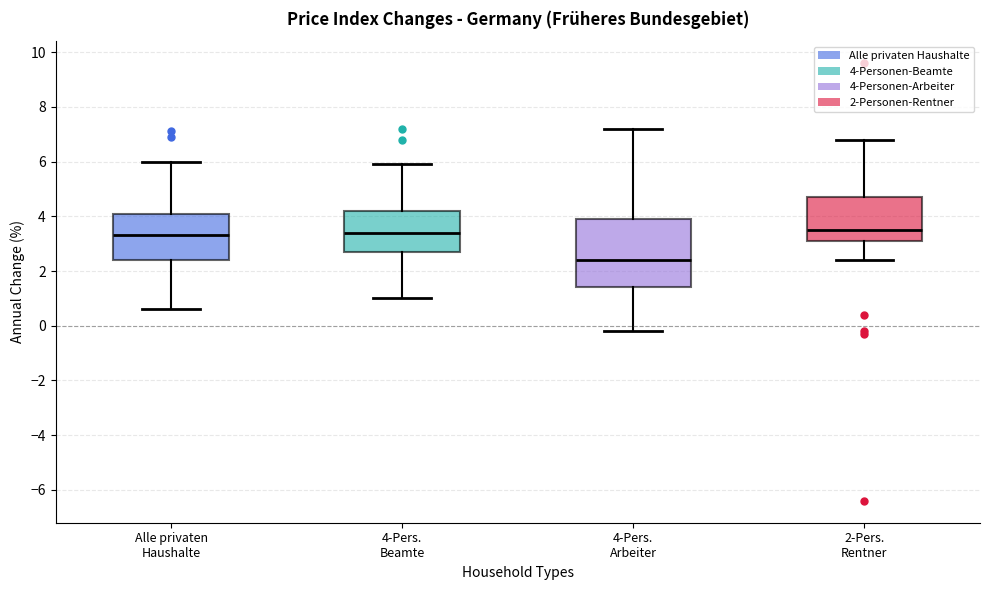

Reading left to right, read every box against the y-axis: the position of its median line, the range the box covers, and the ends of its whiskers. The values are not printed on the chart, so give them approximately, as read against the axis.

Alle privaten Haushalte: median 3.4, box 2.4 to 4.2, whiskers 0.6 to 6.0
4-Pers. Beamte: median 3.4, box 2.8 to 4.2, whiskers 1.0 to 6.0
4-Pers. Arbeiter: median 2.4, box 1.4 to 4.0, whiskers -0.2 to 7.2
2-Pers. Rentner: median 3.6, box 3.2 to 4.8, whiskers 2.4 to 6.8